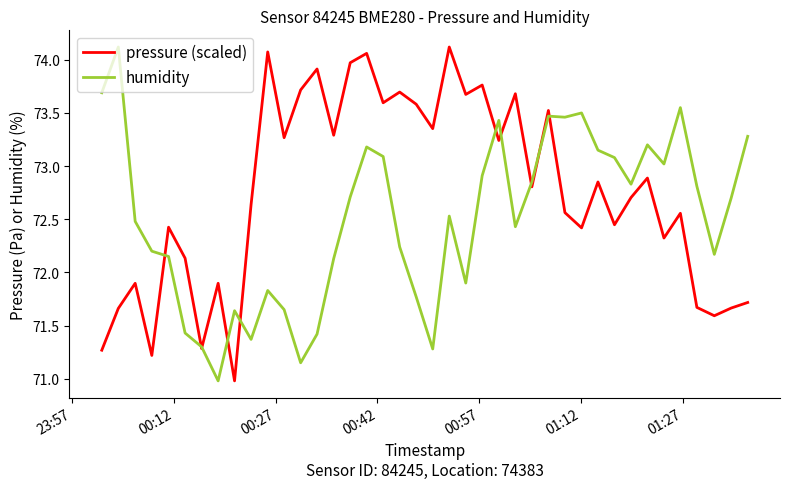

List the series in order of their overall mean, lowest first.

humidity, pressure (scaled)